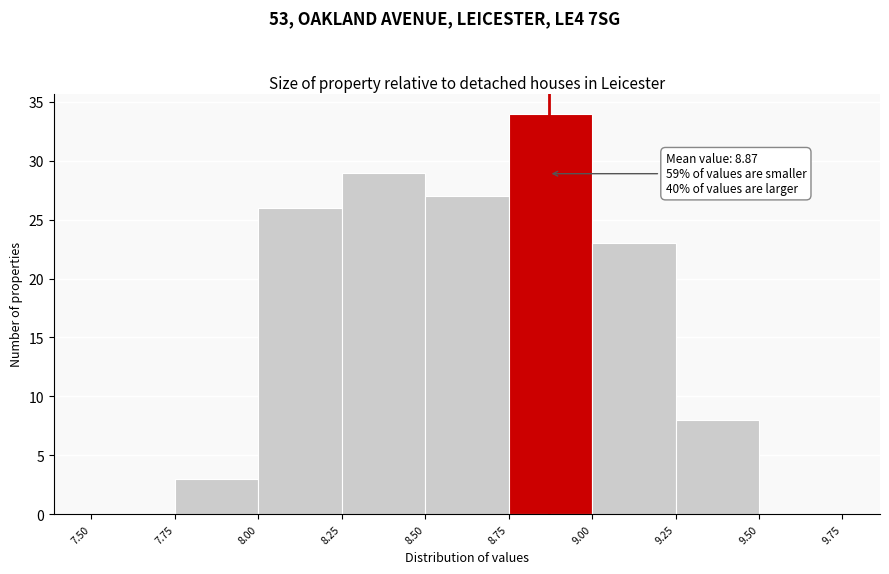

Which range on the x-axis has the tallest bar?

8.75 to 9.00